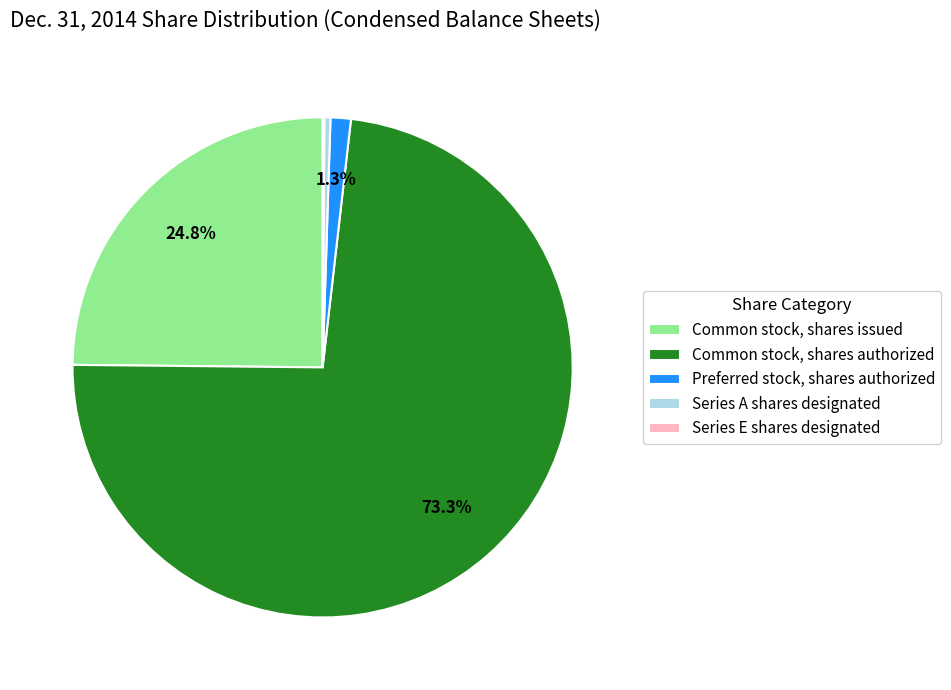

True or false: Common stock, shares authorized accounts for 61% of the total.

False